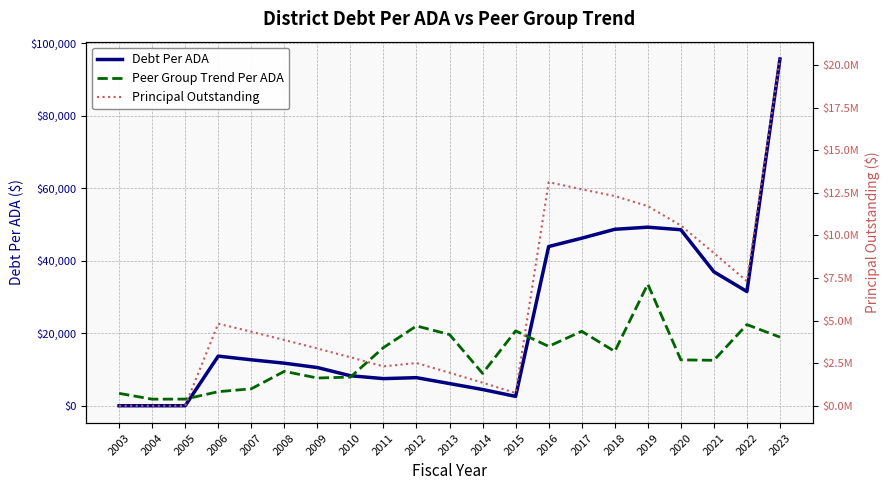

At 2018, list the series in order from largest to smallest.

Principal Outstanding, Debt Per ADA, Peer Group Trend Per ADA